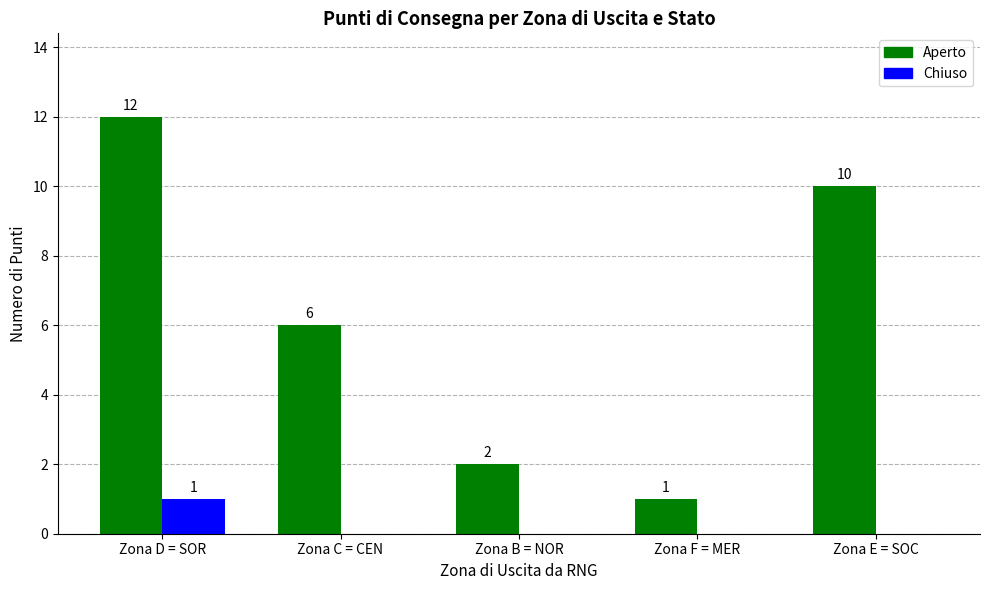

True or false: Chiuso has a value of 0 at Zona D = SOR.

False